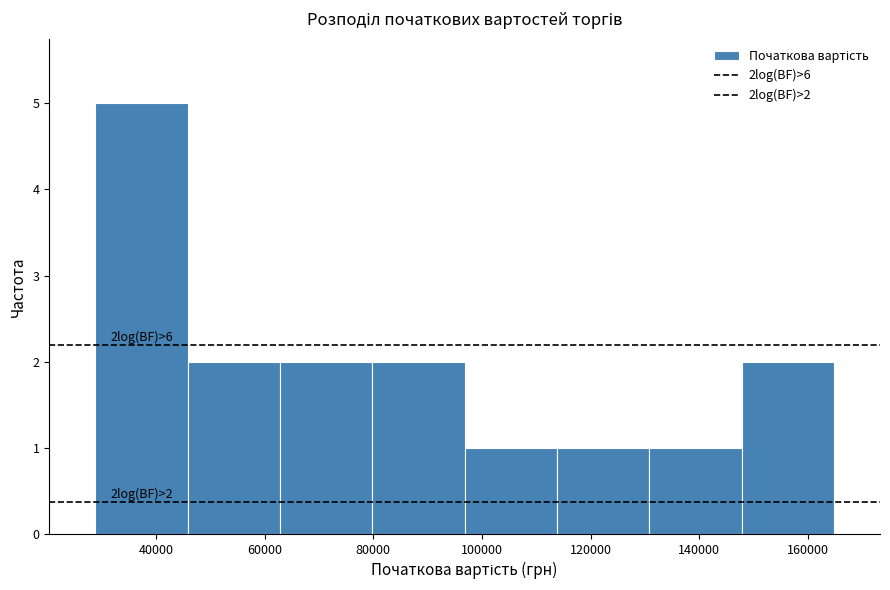

Which range on the x-axis has the tallest bar?

28000 to 46000